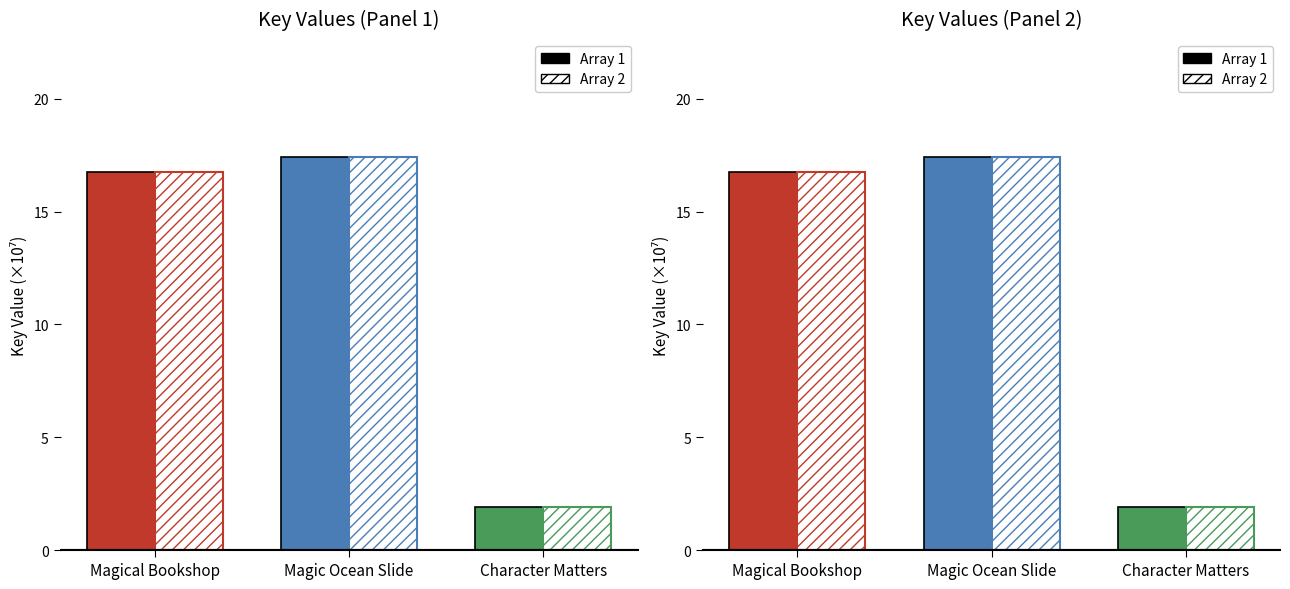

Reading left to right, transcribe all the data shown in this chart.

Array 1: Magical Bookshop=16.7	Magic Ocean Slide=17.4	Character Matters=1.9
Array 2: Magical Bookshop=16.7	Magic Ocean Slide=17.4	Character Matters=1.9